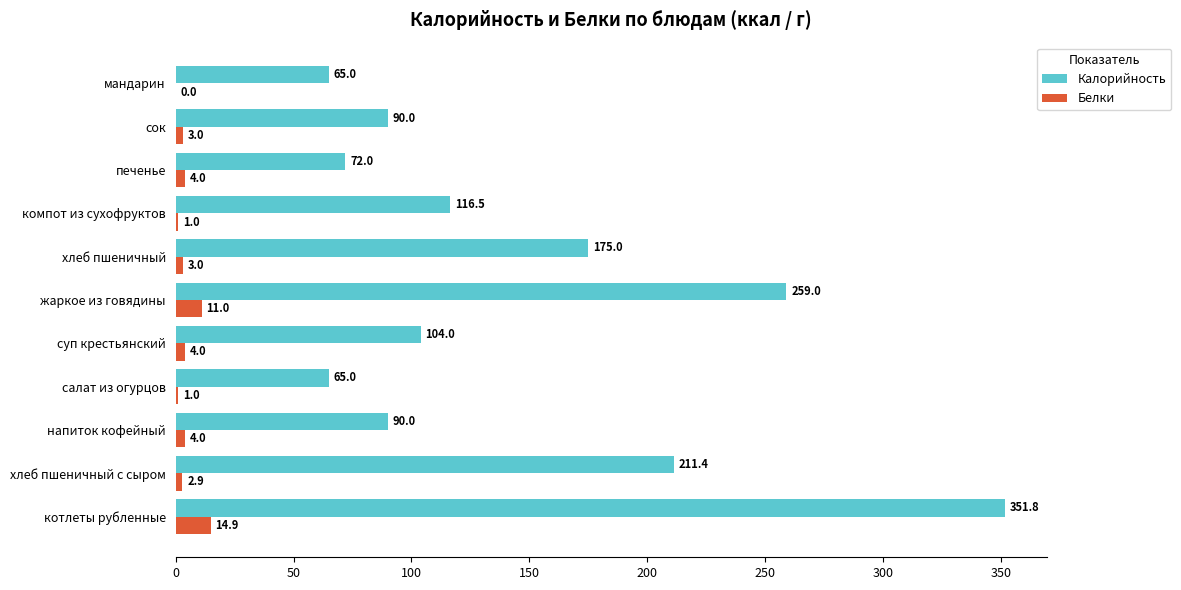

What value does the Белки series have at сок?

3.0